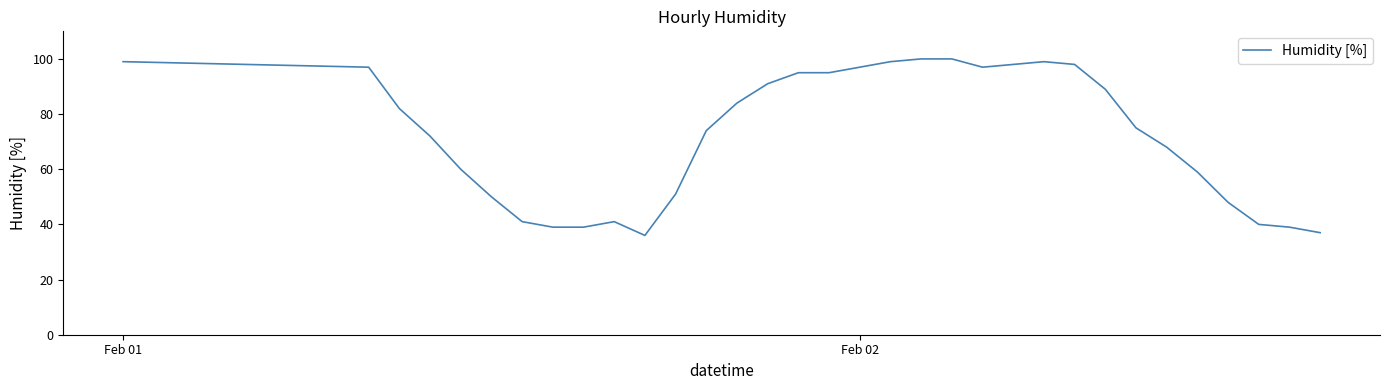

What is the smallest value displayed?

36